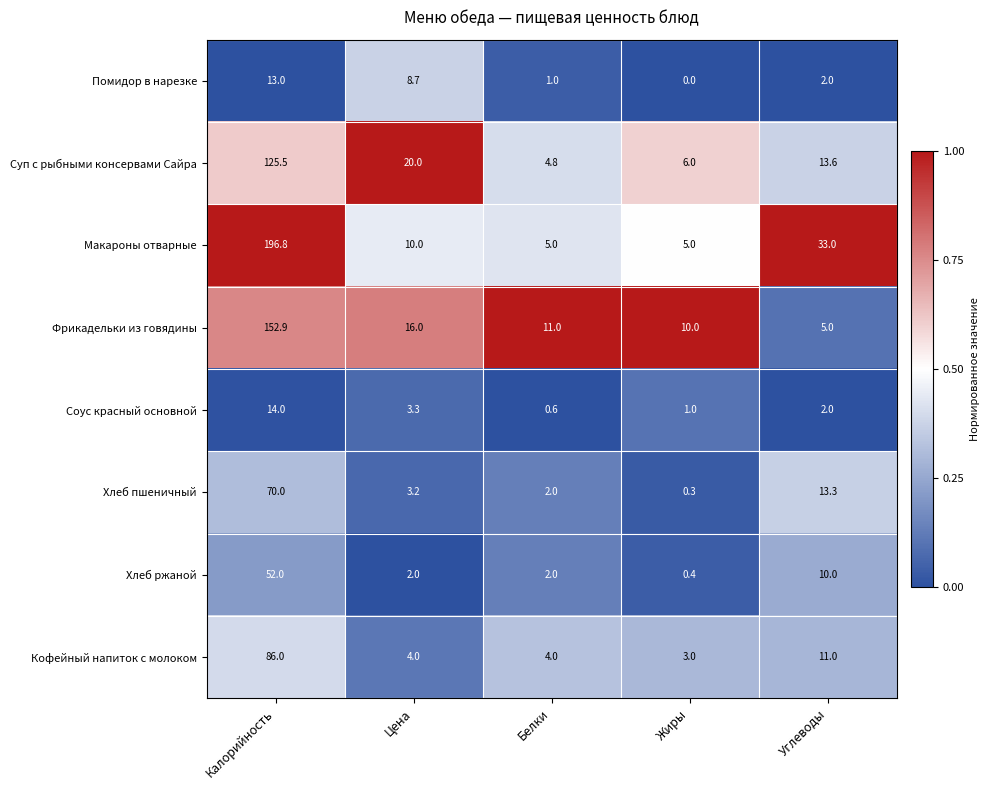

Count the number of data series in this chart.

8